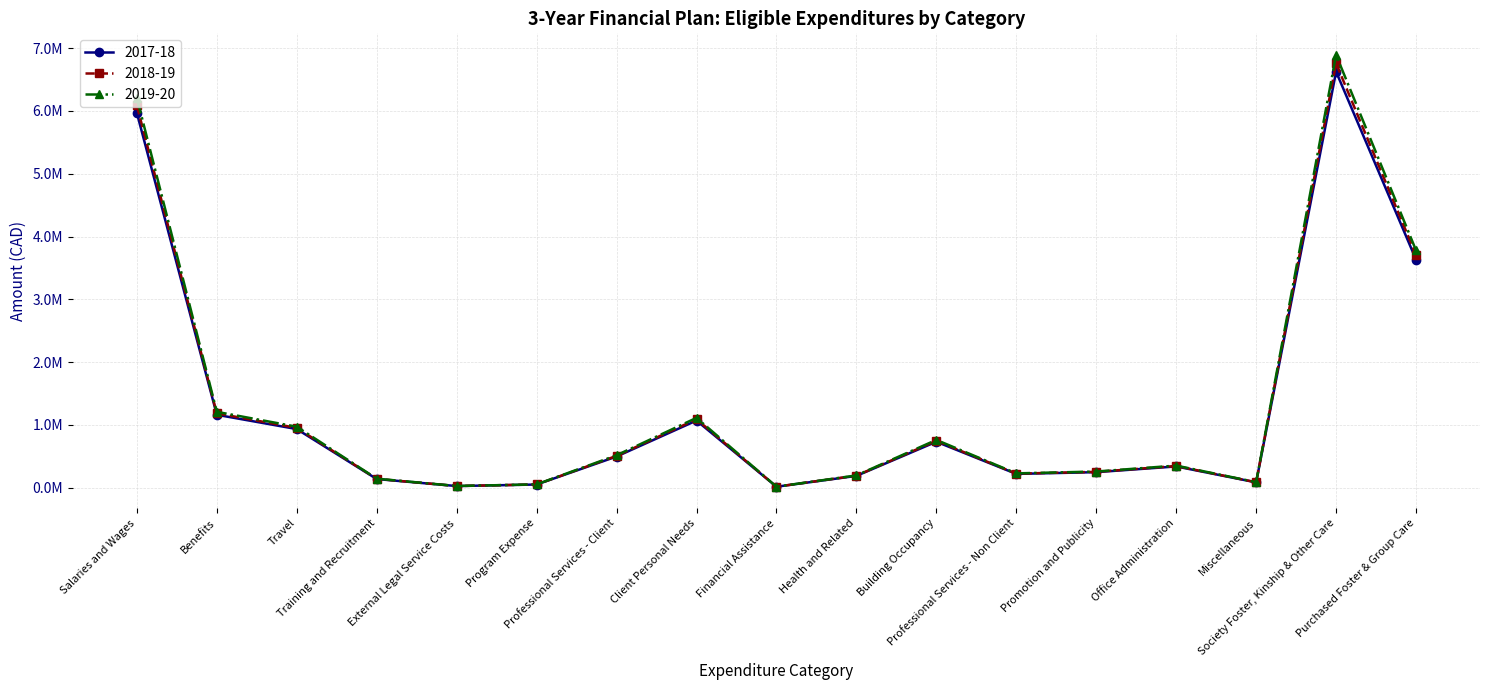

What is the label of the 16th point from the left?

Society Foster, Kinship & Other Care